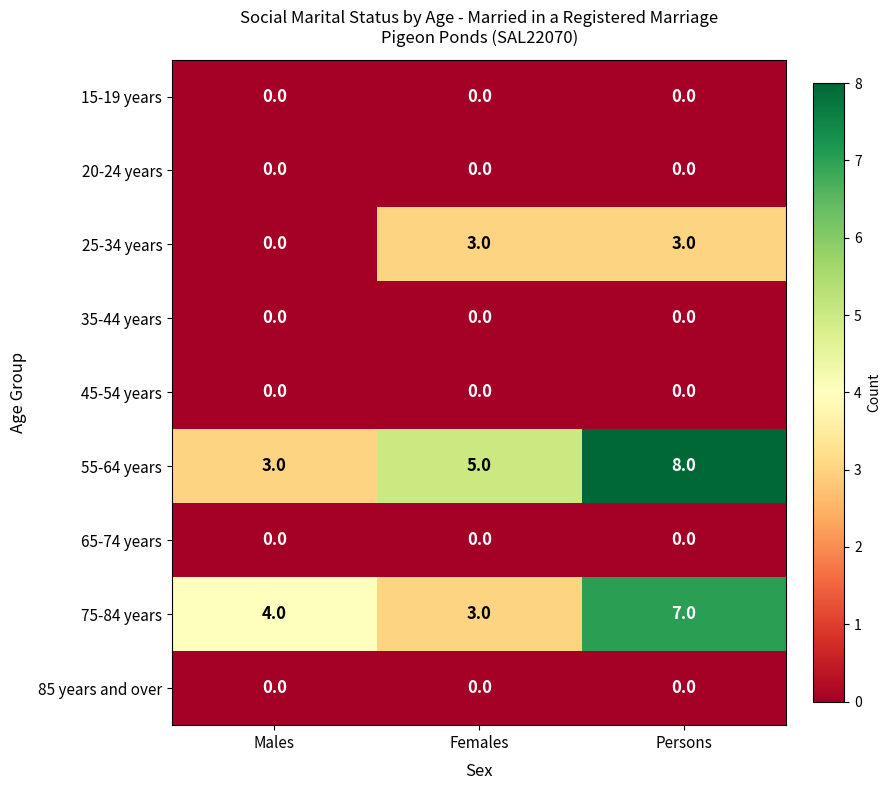

Which series has the largest total across all categories?

55-64 years